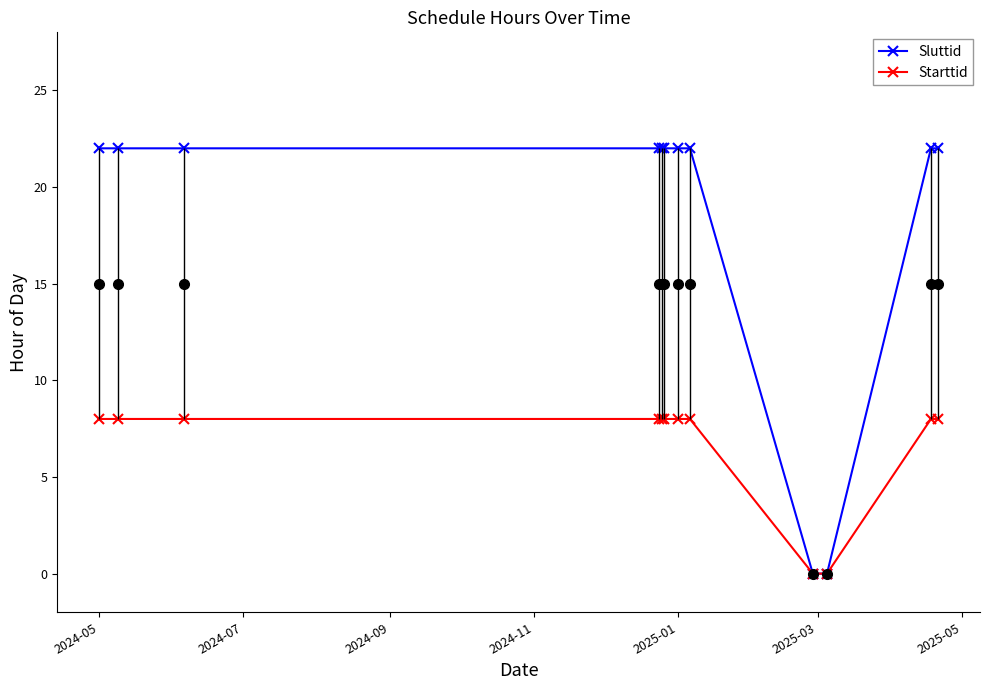

True or false: Sluttid and Starttid intersect in this chart.

False